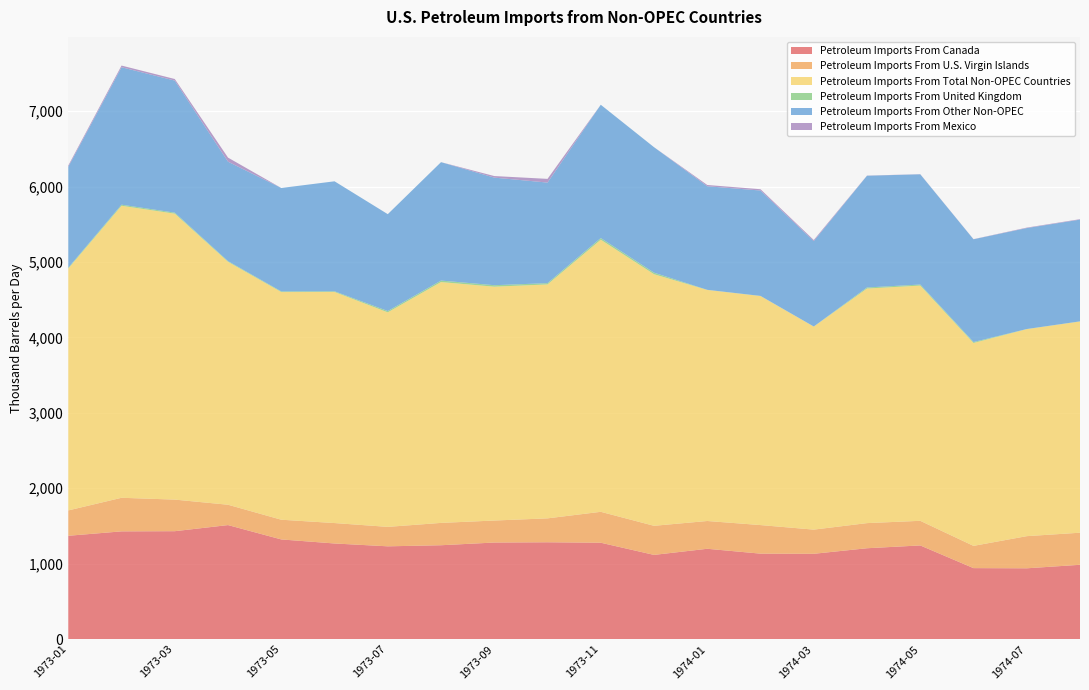

Reading left to right, extract all data points from this chart.

Petroleum Imports From Canada: 1973-01=1370.5	1973-02=1428.9	1973-03=1431.3	1973-04=1512.2	1973-05=1322.0	1973-06=1268.4	1973-07=1230.6	1973-08=1245.0	1973-09=1280.9	1973-10=1284.3	1973-11=1278.3	1973-12=1117.0	1974-01=1198.1	1974-02=1133.6	1974-03=1131.7	1974-04=1205.2	1974-05=1242.4	1974-06=941.8	1974-07=939.4	1974-08=985.8
Petroleum Imports From U.S. Virgin Islands: 1973-01=336.1	1973-02=445.2	1973-03=418.7	1973-04=269.6	1973-05=261.3	1973-06=270.7	1973-07=257.8	1973-08=296.2	1973-09=291.7	1973-10=317.0	1973-11=409.8	1973-12=385.7	1974-01=368.2	1974-02=378.8	1974-03=320.4	1974-04=333.1	1974-05=326.5	1974-06=294.9	1974-07=426.1	1974-08=425.3
Petroleum Imports From Total Non-OPEC Countries: 1973-01=3206.4	1973-02=3870.8	1973-03=3790.1	1973-04=3220.0	1973-05=3017.9	1973-06=3063.1	1973-07=2843.6	1973-08=3192.3	1973-09=3099.7	1973-10=3100.7	1973-11=3606.6	1973-12=3334.6	1974-01=3062.6	1974-02=3036.0	1974-03=2691.1	1974-04=3109.3	1974-05=3118.0	1974-06=2689.2	1974-07=2743.9	1974-08=2799.8
Petroleum Imports From United Kingdom: 1973-01=10.6	1973-02=14.1	1973-03=13.3	1973-04=8.8	1973-05=8.5	1973-06=8.9	1973-07=17.3	1973-08=19.8	1973-09=19.5	1973-10=17.0	1973-11=22.0	1973-12=20.7	1974-01=1.6	1974-02=1.6	1974-03=1.4	1974-04=14.1	1974-05=13.8	1974-06=12.5	1974-07=1.7	1974-08=1.7
Petroleum Imports From Other Non-OPEC: 1973-01=1337.8	1973-02=1821.9	1973-03=1750.7	1973-04=1318.5	1973-05=1370.8	1973-06=1458.0	1973-07=1284.1	1973-08=1569.5	1973-09=1426.1	1973-10=1333.2	1973-11=1767.0	1973-12=1663.3	1974-01=1372.9	1974-02=1396.8	1974-03=1131.6	1974-04=1481.2	1974-05=1461.2	1974-06=1362.3	1974-07=1338.2	1974-08=1348.5
Petroleum Imports From Mexico: 1973-01=16.7	1973-02=22.1	1973-03=20.8	1973-04=53.8	1973-05=0.0	1973-06=0.0	1973-07=0.0	1973-08=0.0	1973-09=20.8	1973-10=49.1	1973-11=0.0	1973-12=0.0	1974-01=16.8	1974-02=17.3	1974-03=14.6	1974-04=1.8	1974-05=1.8	1974-06=1.6	1974-07=6.0	1974-08=6.0